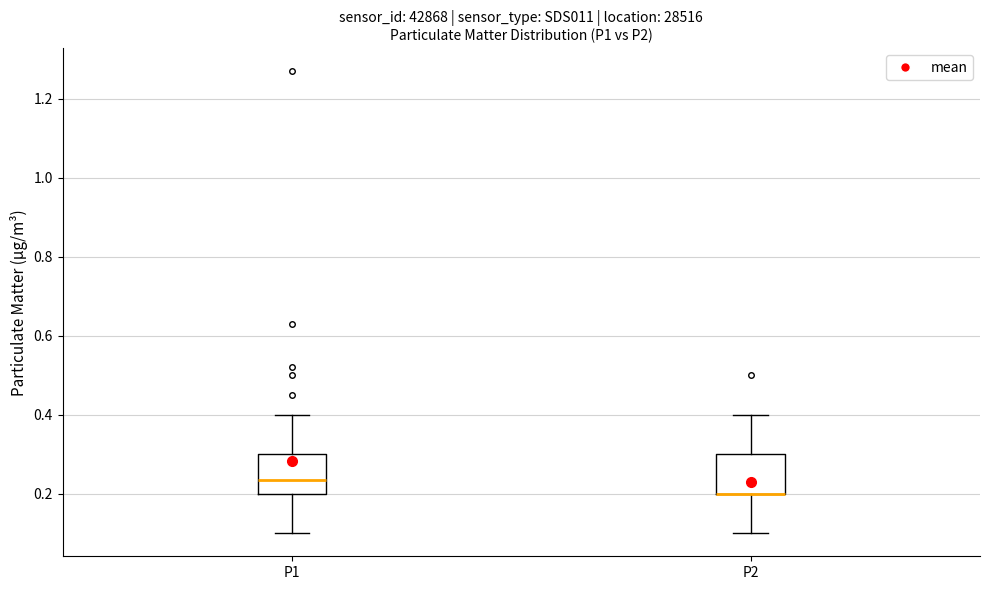

Reading left to right, transcribe this box plot: for each box, give where its median line is, the range the box spans, and where its two whiskers end, as read against the y-axis. The values are not printed on the chart, so give them approximately, as read against the axis.

P1: median 0.24, box 0.20 to 0.30, whiskers 0.10 to 0.40
P2: median 0.20 (drawn on the box's lower edge), box 0.20 to 0.30, whiskers 0.10 to 0.40